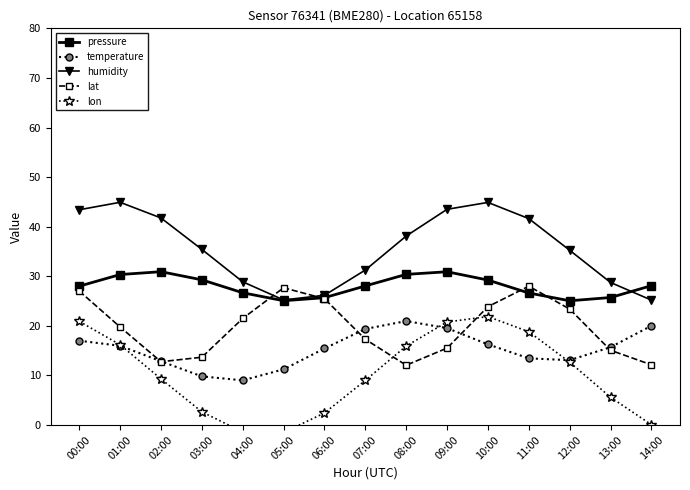

What value does the lat series have at 01:00?

19.8